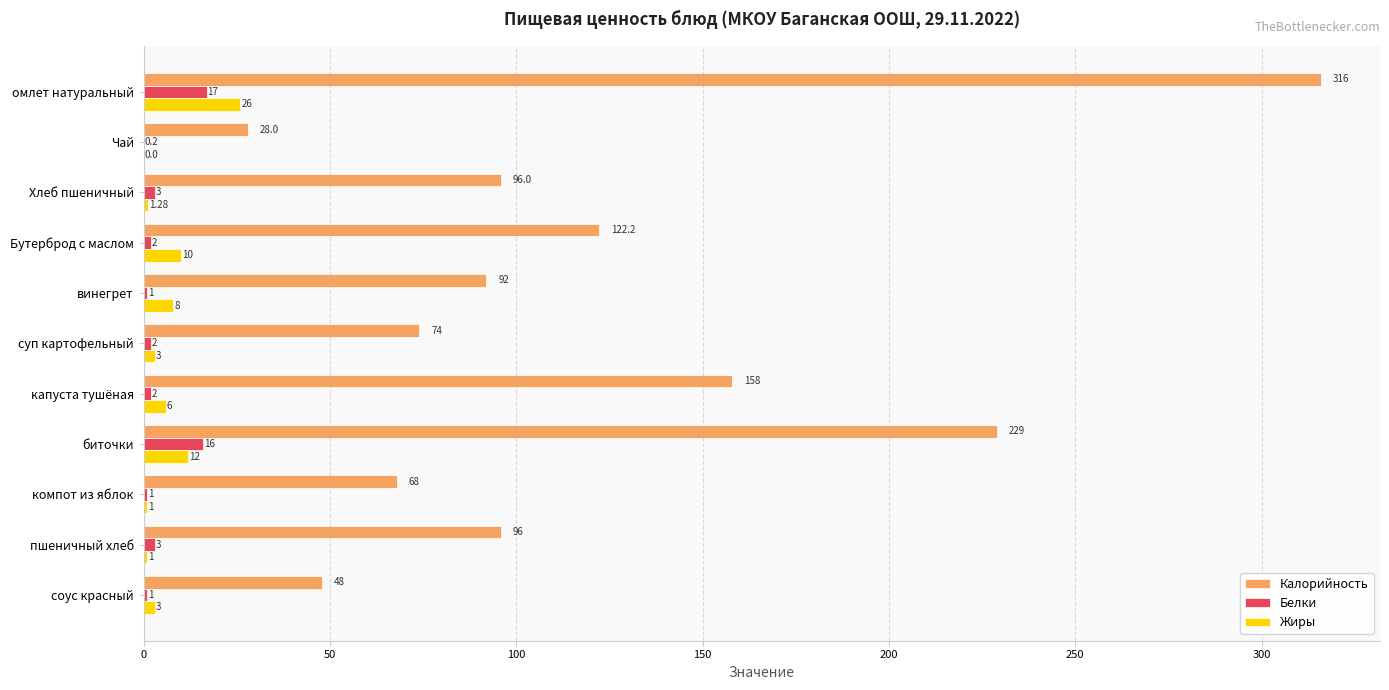

At which category does the chart reach its peak across all series?

омлет натуральный